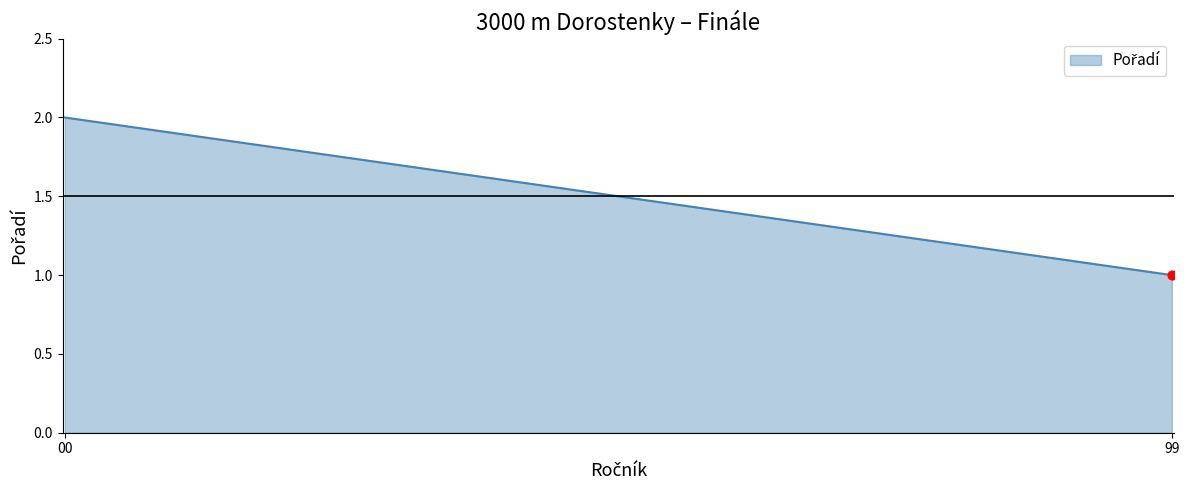

What is the change in value from 99 to 00?

+1